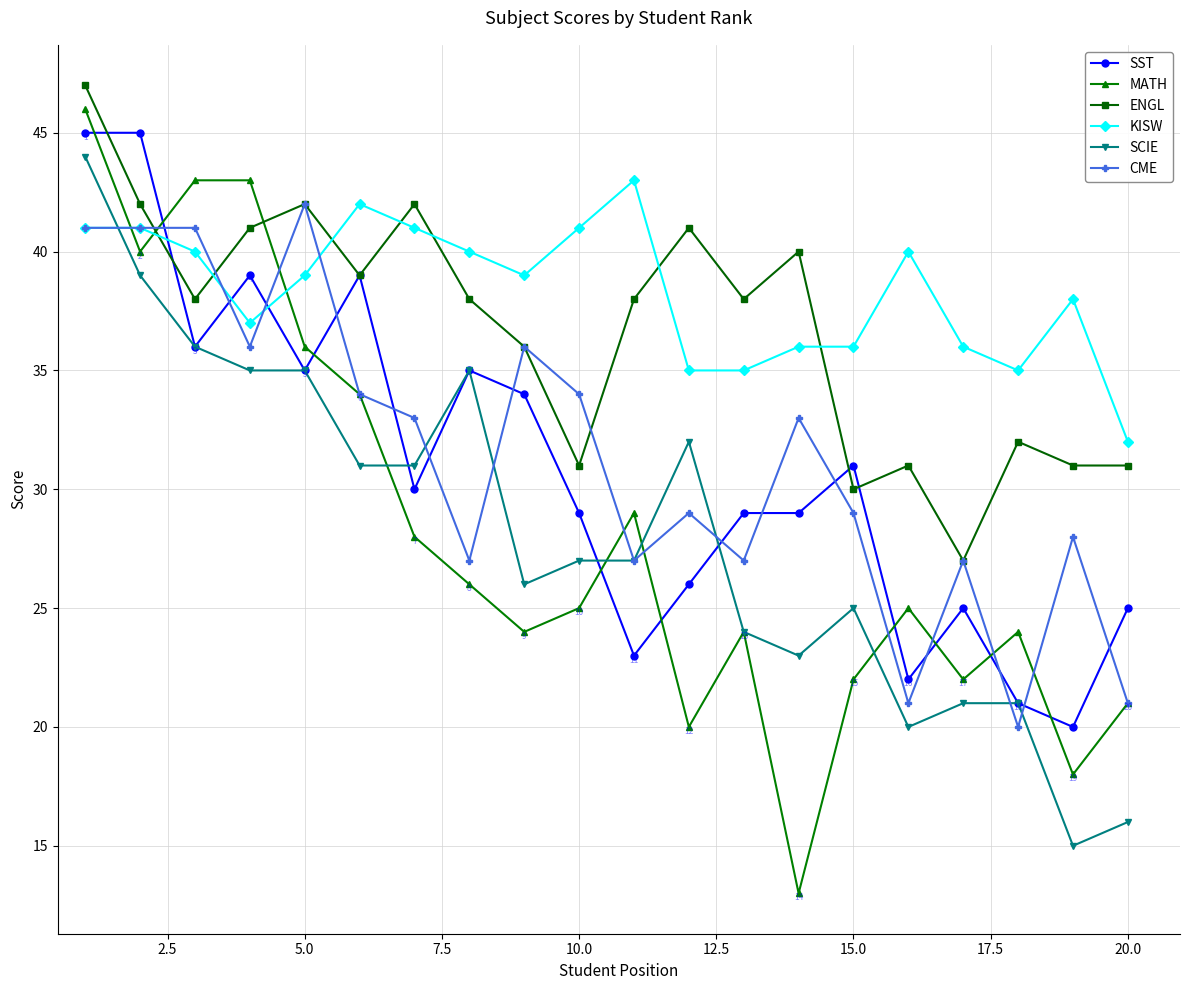

What is the minimum value for KISW?

32